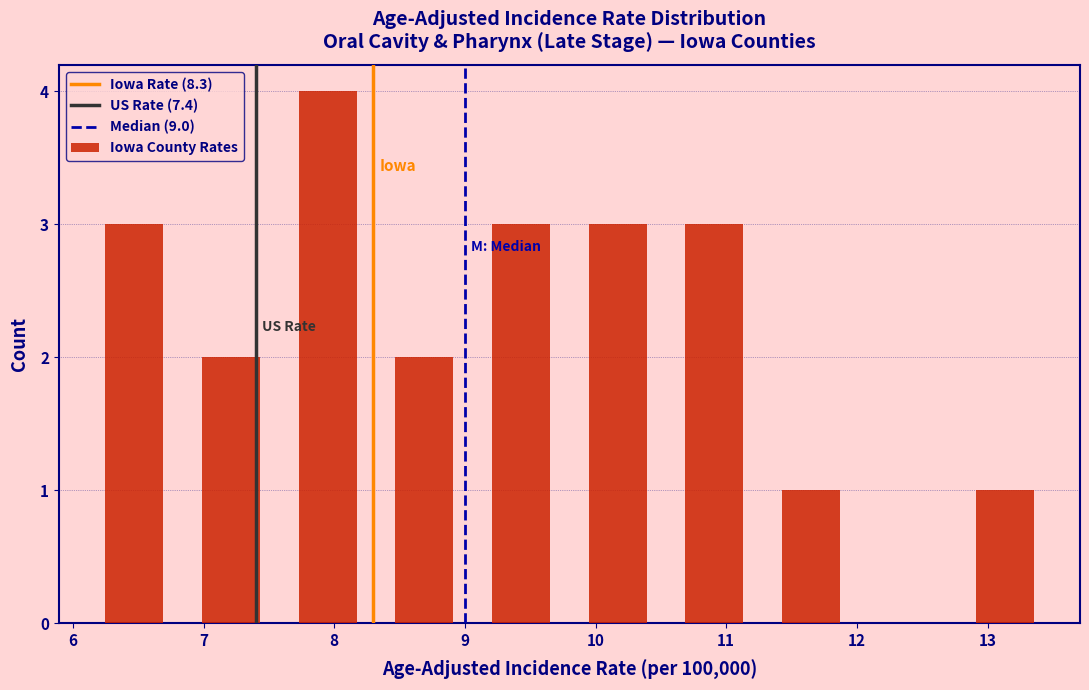

Reading left to right, transcribe this chart: for each bar, give the range it covers on the x-axis and its height. Neither the bar edges nor the heights are printed on the chart, so give them approximately, as read against the axes.

6.10 to 6.84: 3
6.84 to 7.58: 2
7.58 to 8.32: 4
8.32 to 9.06: 2
9.06 to 9.80: 3
9.80 to 10.54: 3
10.54 to 11.28: 3
11.28 to 12.02: 1
12.02 to 12.76: 0
12.76 to 13.50: 1